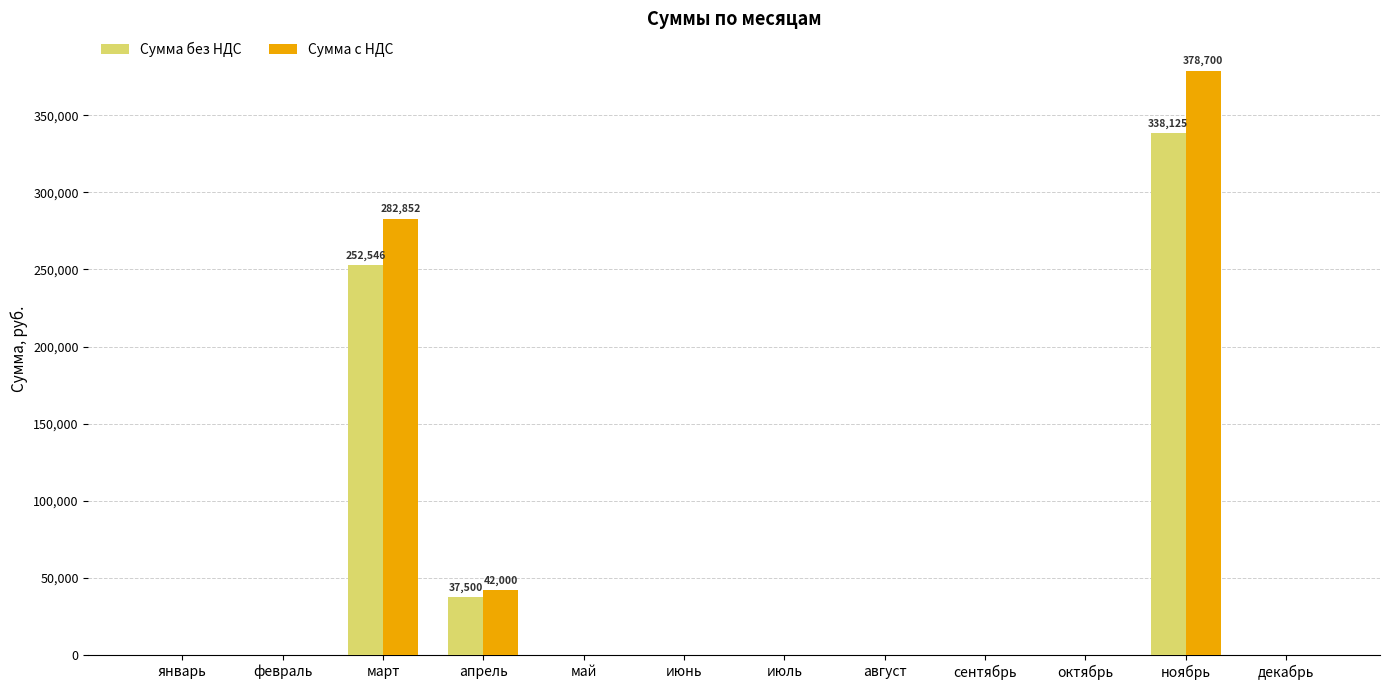

How many values in the Сумма с НДС series exceed 0?

3